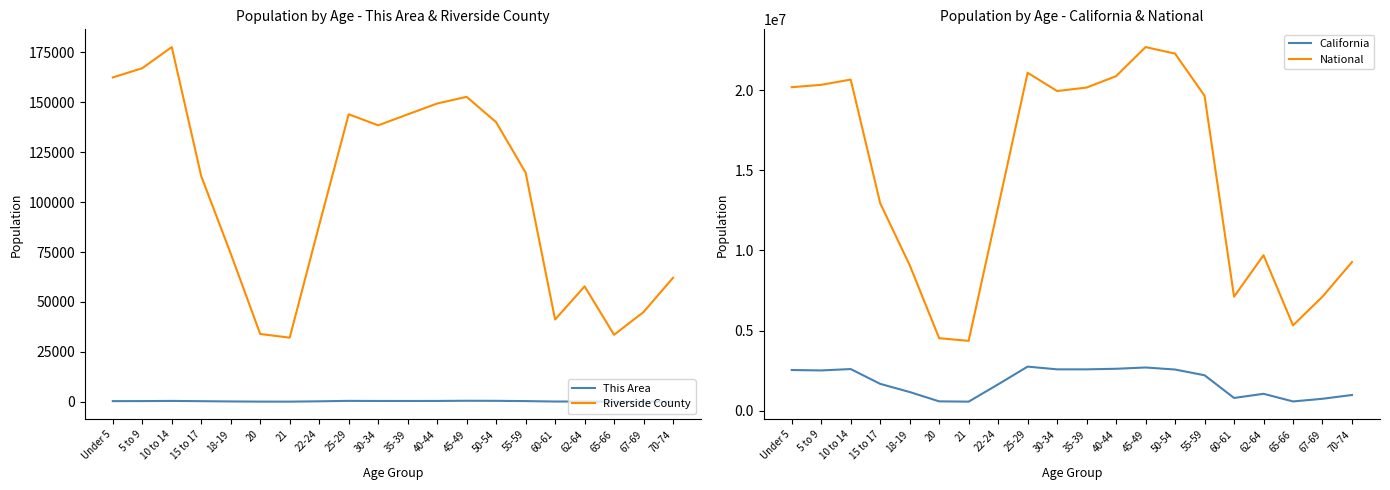

At which category does National reach its first local peak?

10 to 14